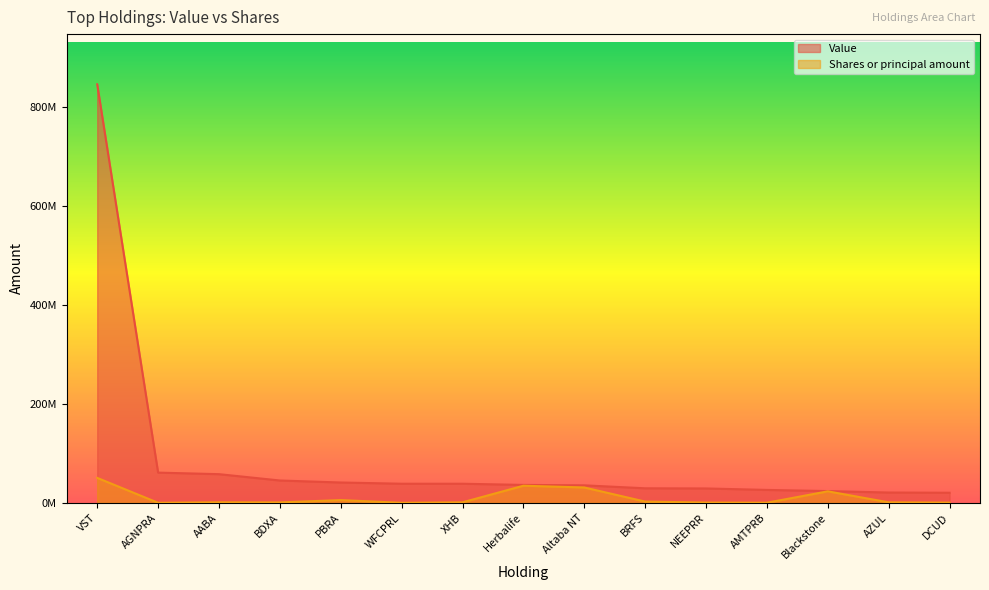

At how many categories does at least one series exceed 384068658?

1